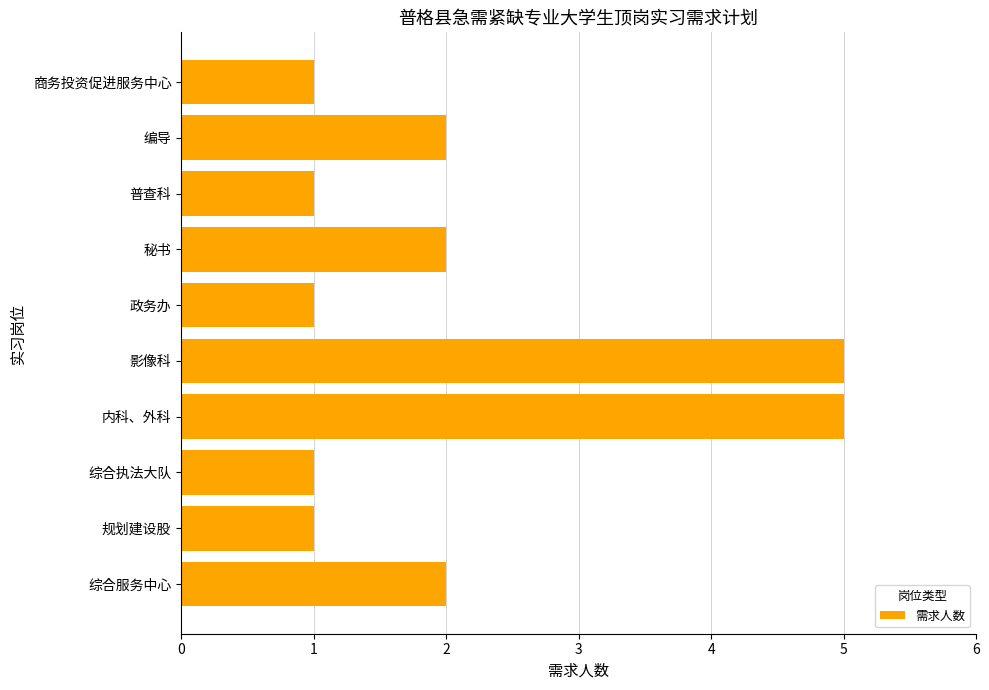

What is the approximate value at 内科、外科?

5